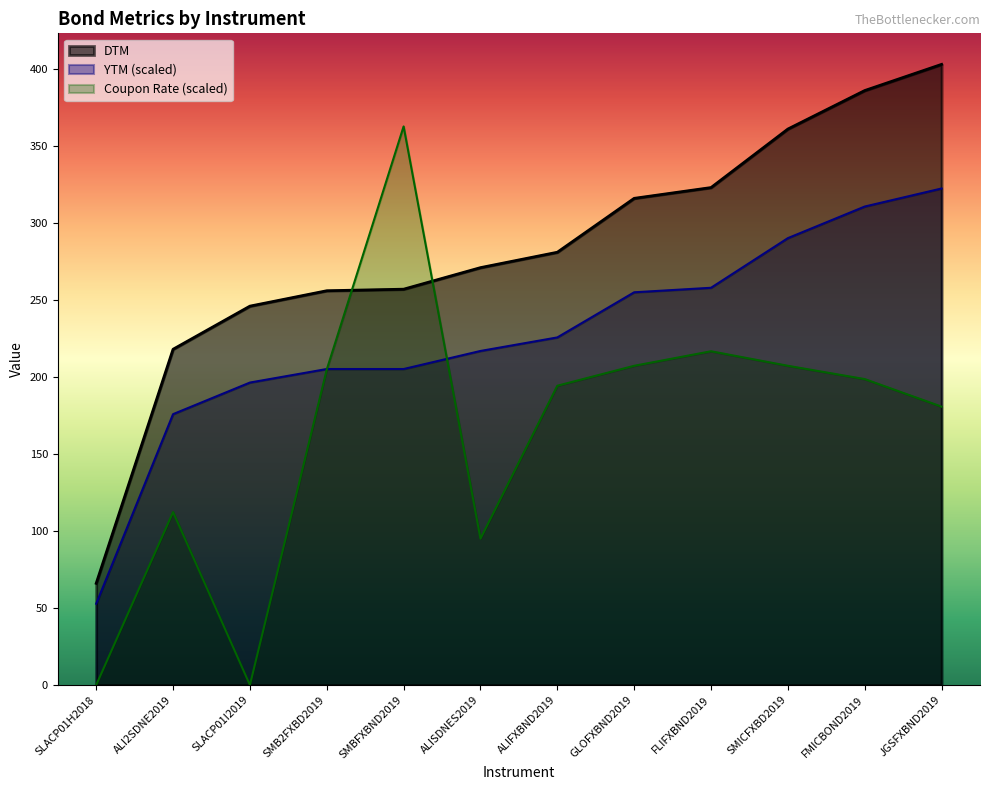

What is the difference between the maximum and second lowest values in the DTM series?

185.0